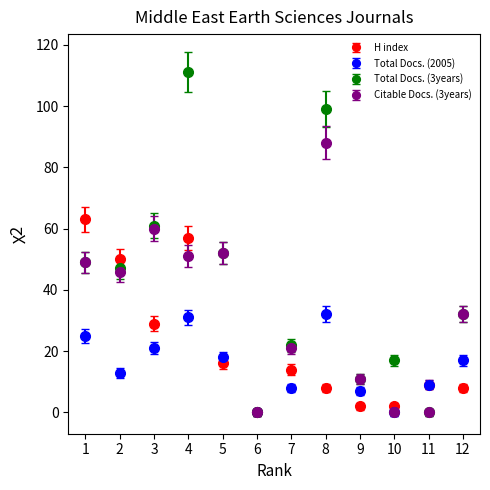

Which series has the widest spread of values?

Total Docs. (3years)